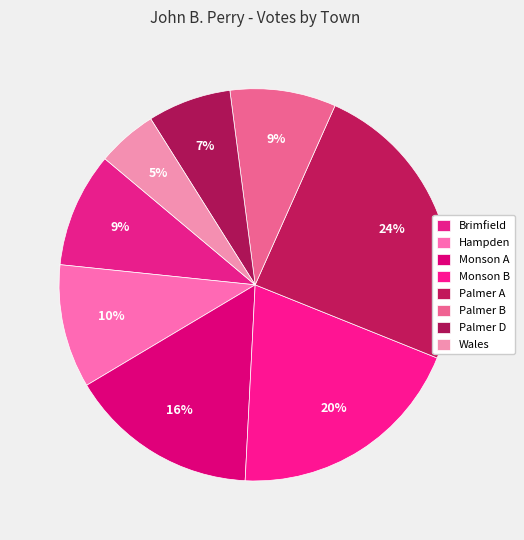

What percentage is the Hampden slice, to the nearest percent?

10%